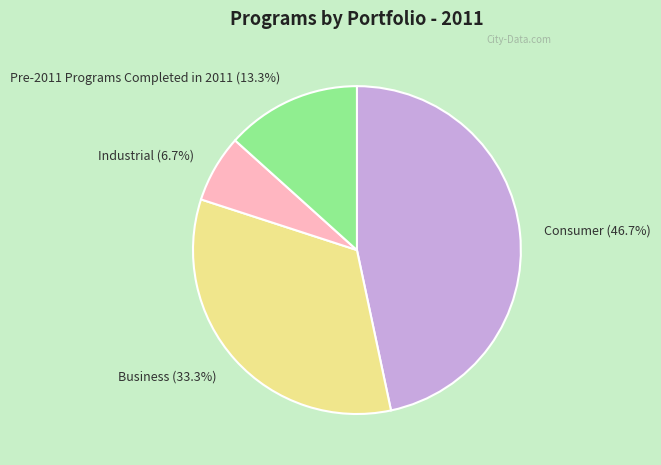

To the nearest percent, what is the combined percentage of Industrial and Pre-2011 Programs Completed in 2011?

20%